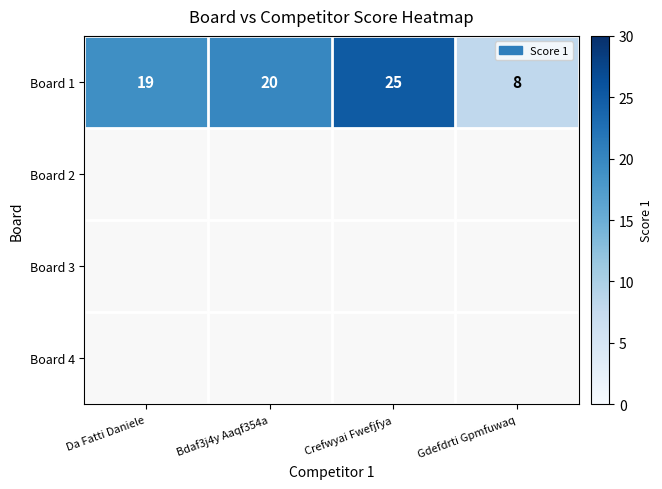

True or false: the data shows 13 at Gdefdrti Gpmfuwaq.

False